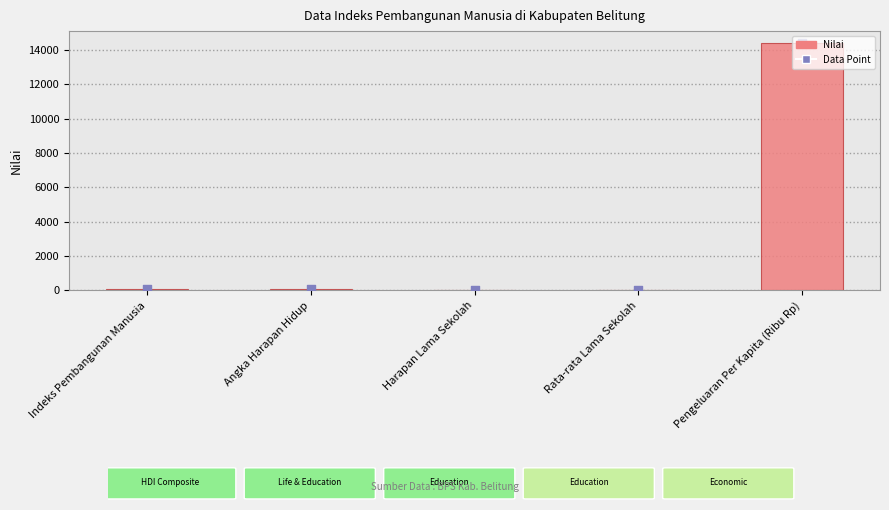

Which series has the widest spread of Y values?

Nilai